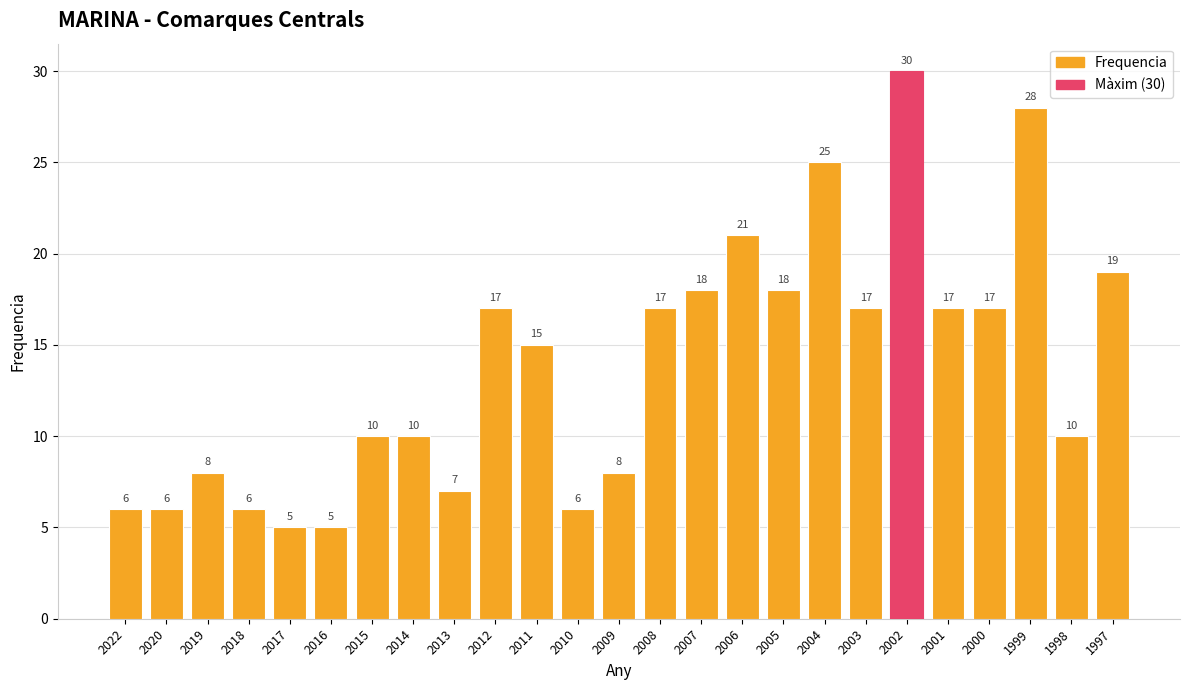

The chart shows a value of 3 at 2015. True or false?

False